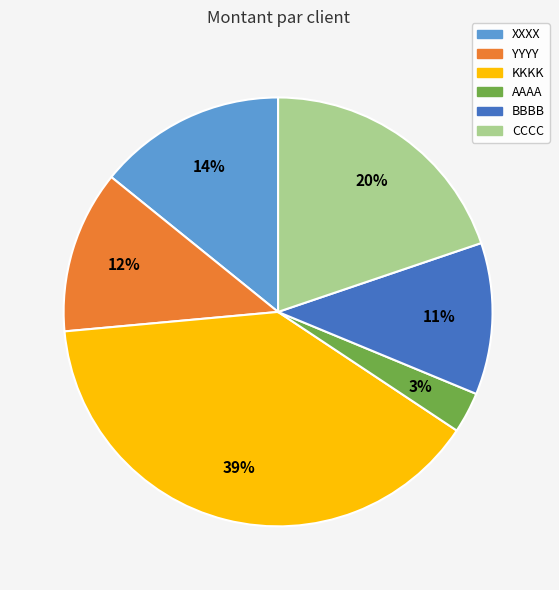

To the nearest percent, what portion does AAAA represent?

3%